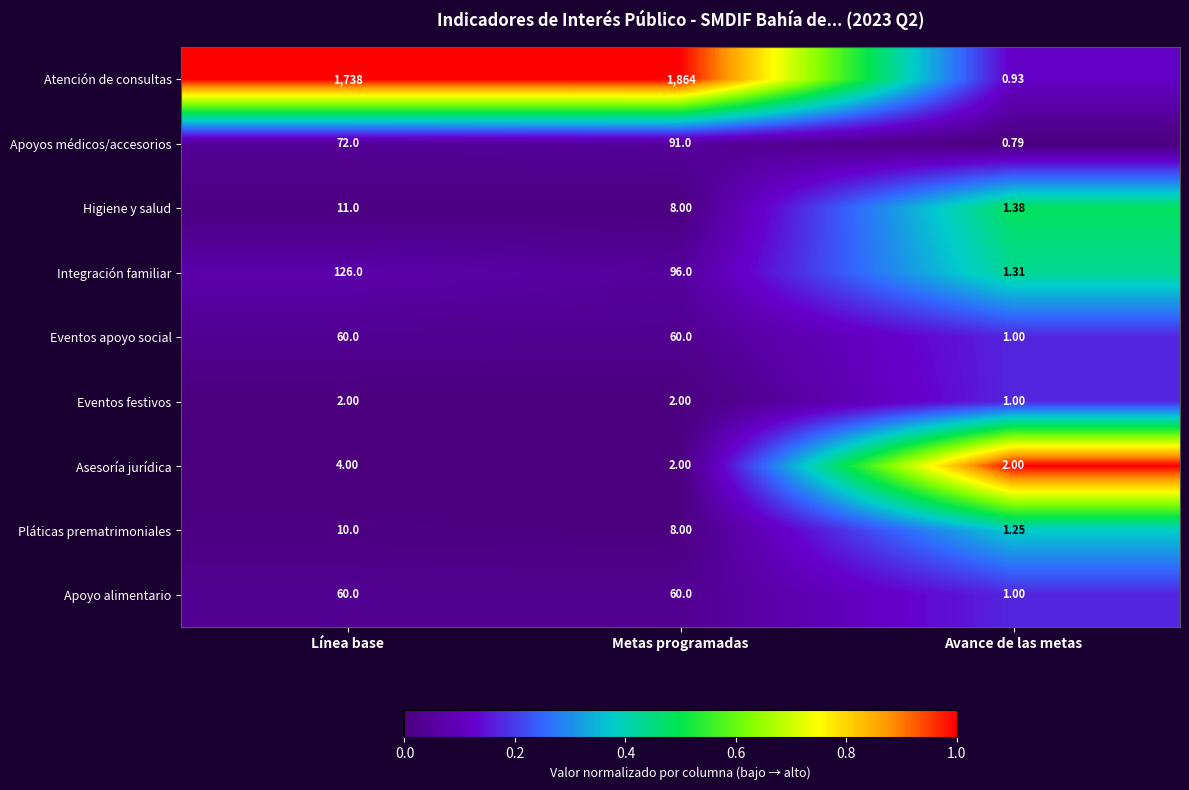

Which series has the largest range (max minus min)?

Atención de consultas